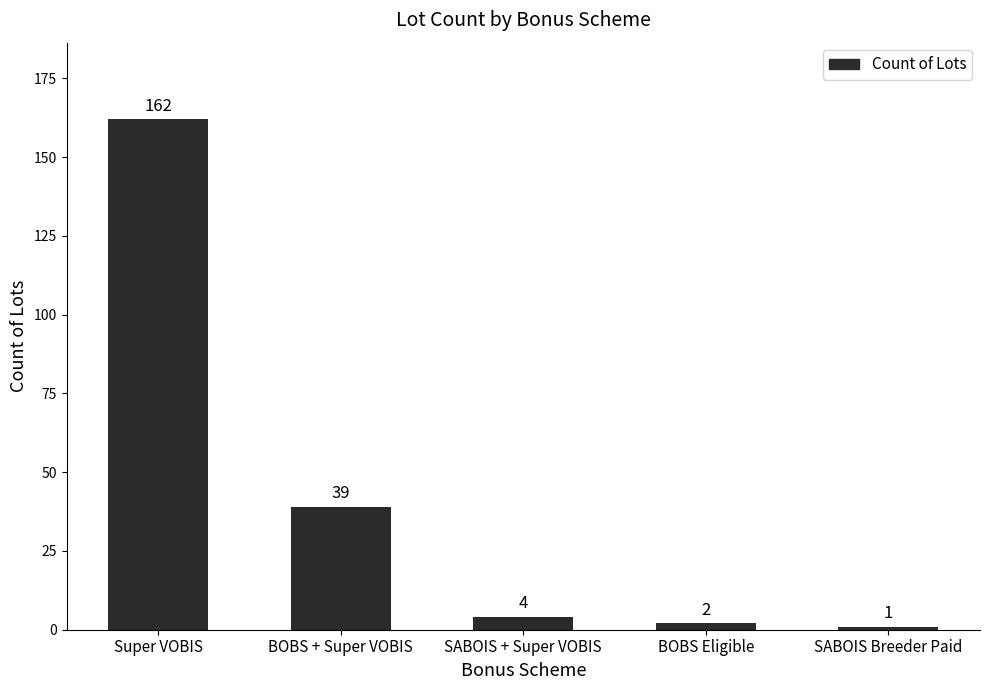

What is the change in value from BOBS + Super VOBIS to BOBS Eligible?

-37